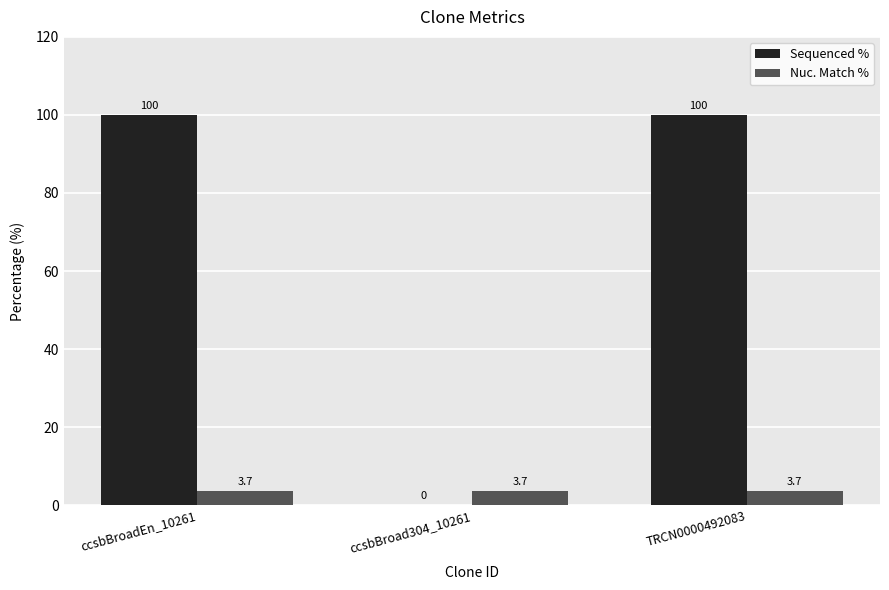

True or false: Sequenced % has a value of 166.8 at ccsbBroadEn_10261.

False